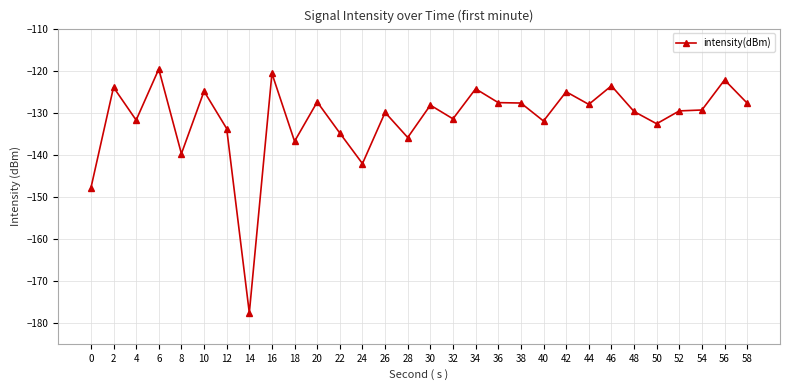

Does the chart have visible grid lines?

Yes